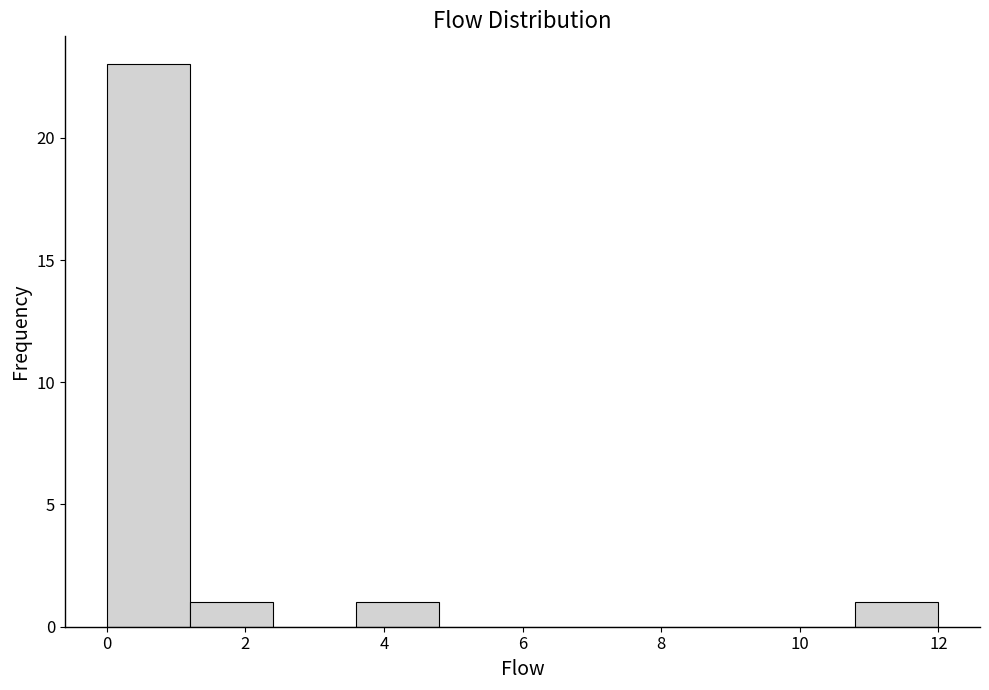

What is the height of the bar covering 10.8 to 12.0 on the x-axis? The values are not printed on the chart, so give them approximately, as read against the axis.

1